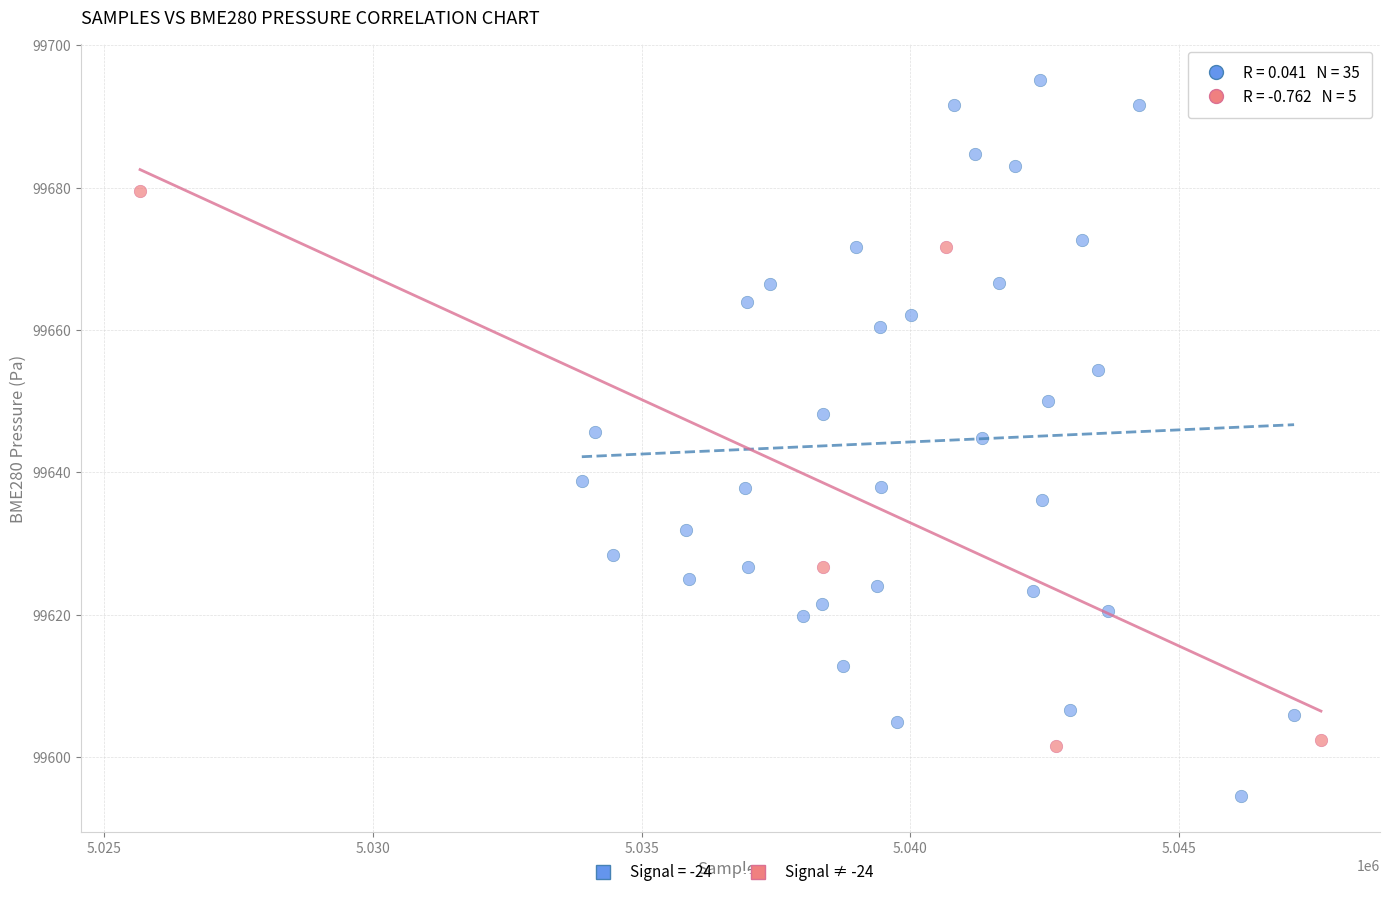

Which series has the largest Y range (max minus min)?

Signal = -24